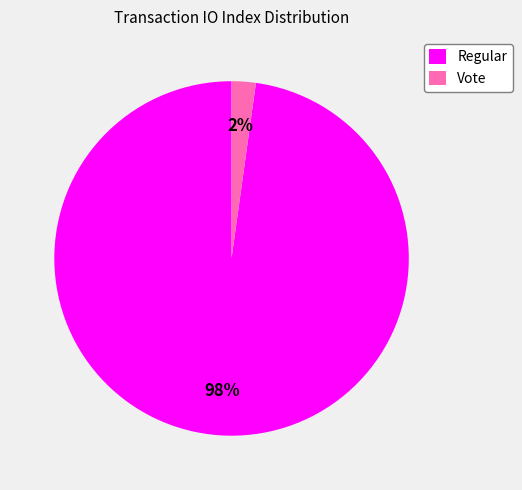

Is it true that Regular is 98% of the pie?

True